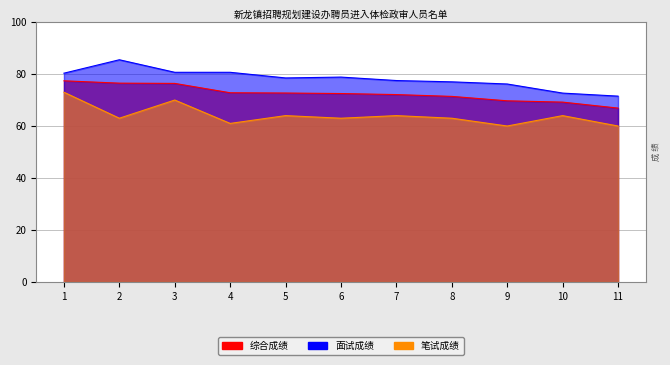

What is the maximum value shown in the chart?

85.5